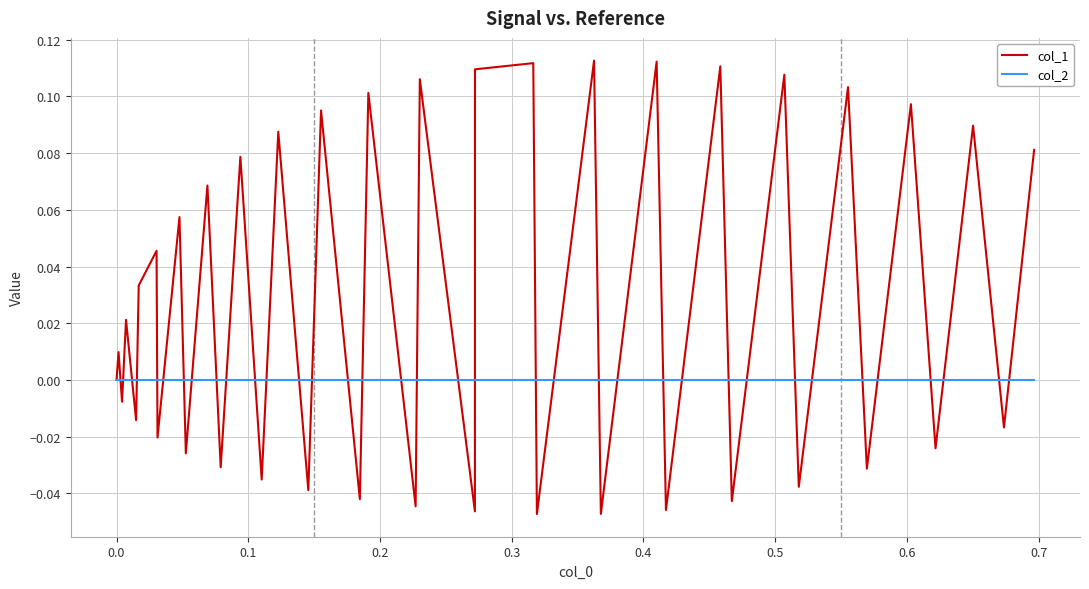

List the series in order of their overall mean, highest first.

col_1, col_2